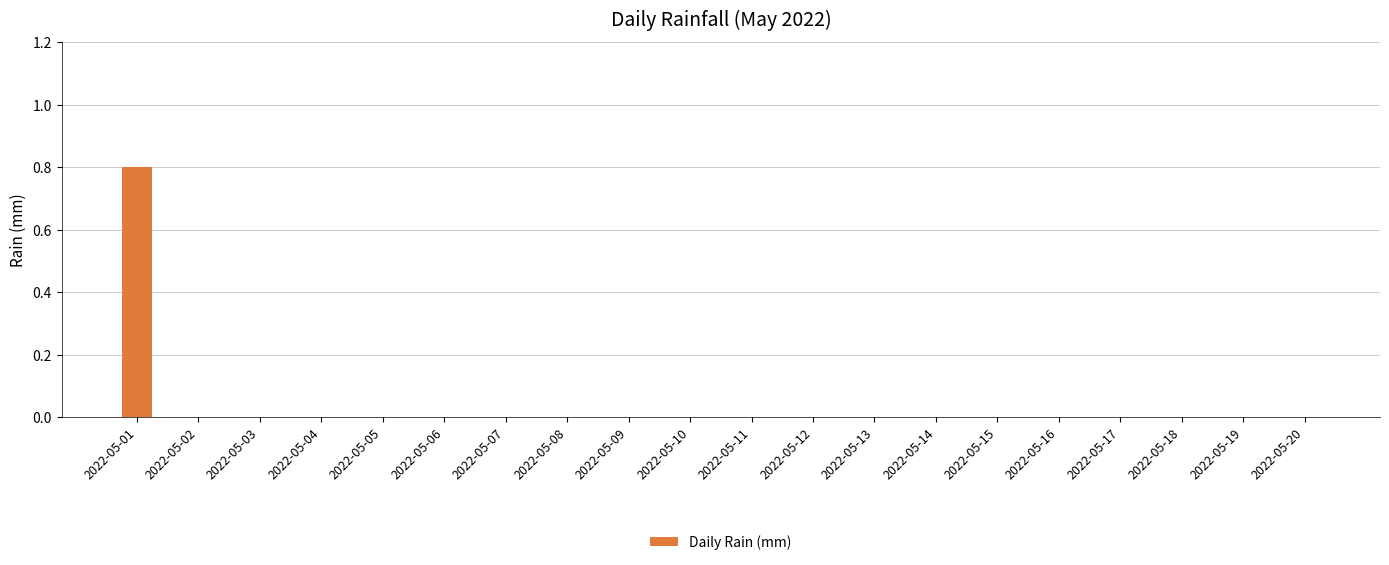

Are the bars horizontal?

No